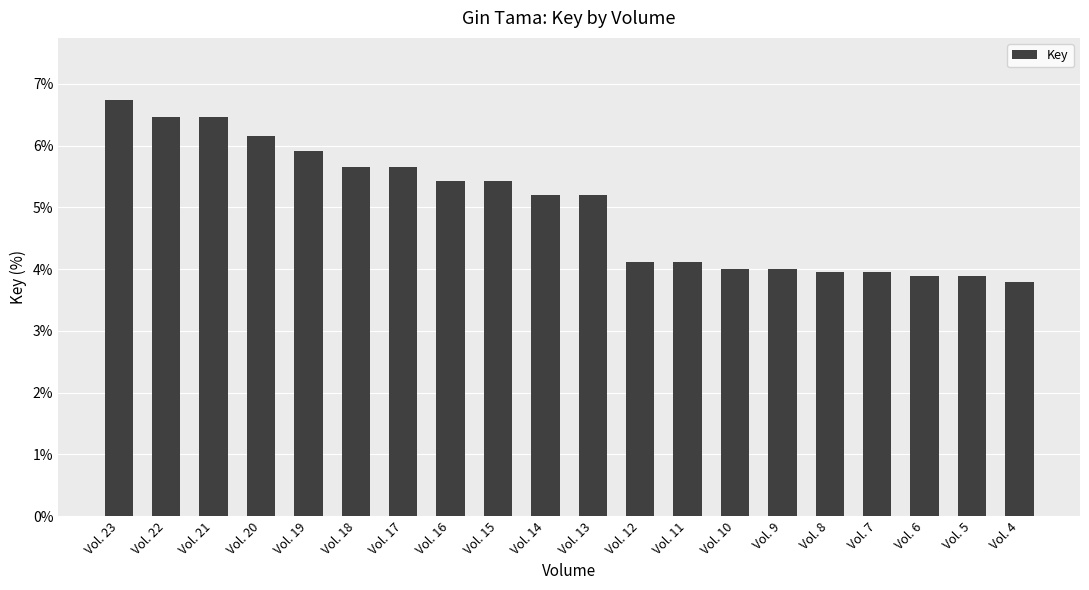

At which label does the data first exceed 5?

Vol. 23